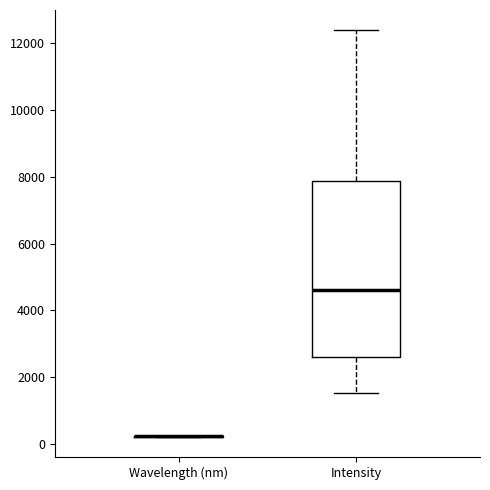

Which box is the tallest, from its lower edge to its upper edge?

Intensity